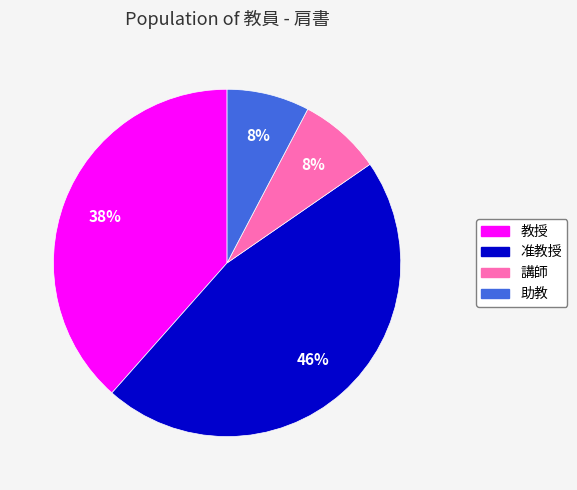

To the nearest percent, what is the average slice percentage?

25%